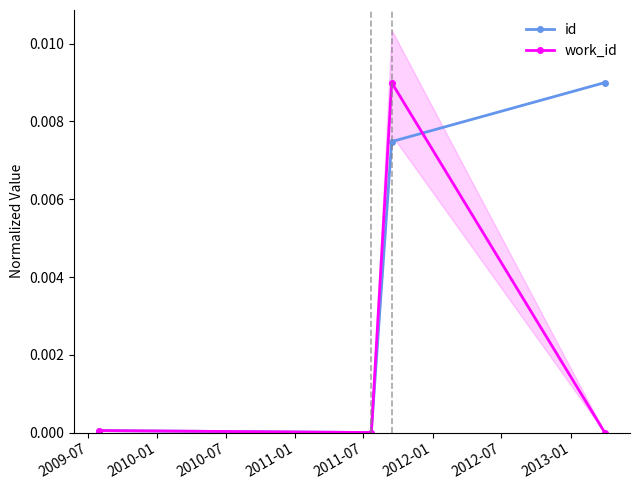

How many lines are shown in the chart?

2